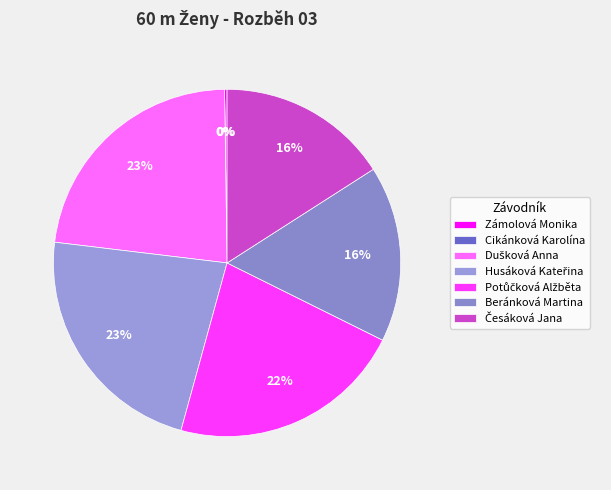

Do Zámolová Monika and Potůčková Alžběta together represent more than half of the pie?

No